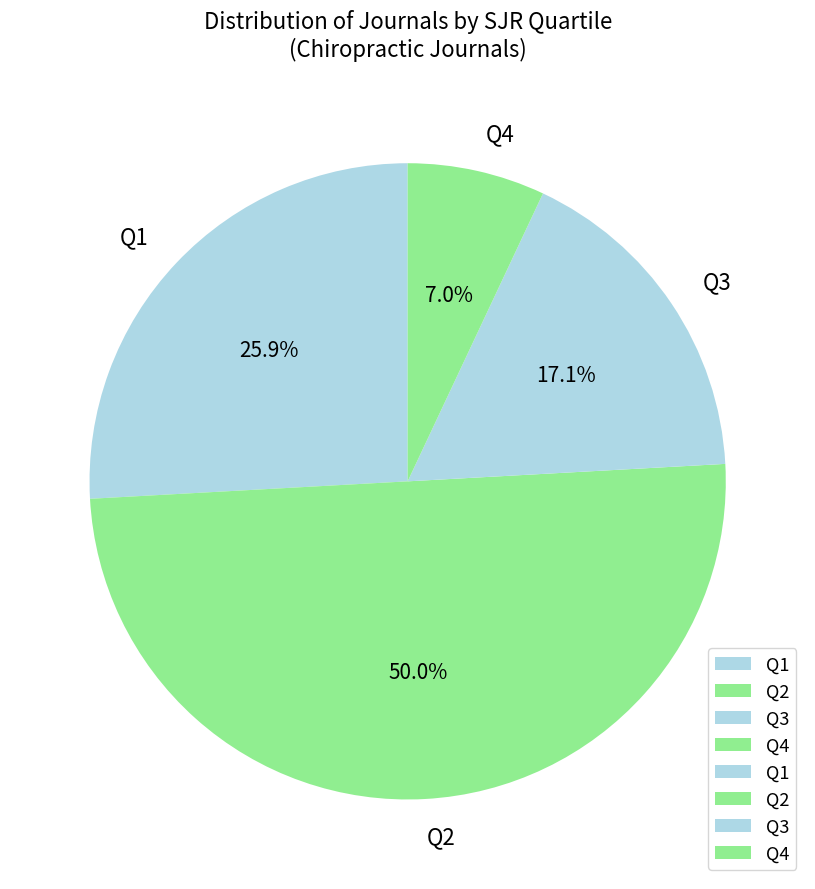

Rank the categories by value from lowest to highest.

Q4, Q3, Q1, Q2